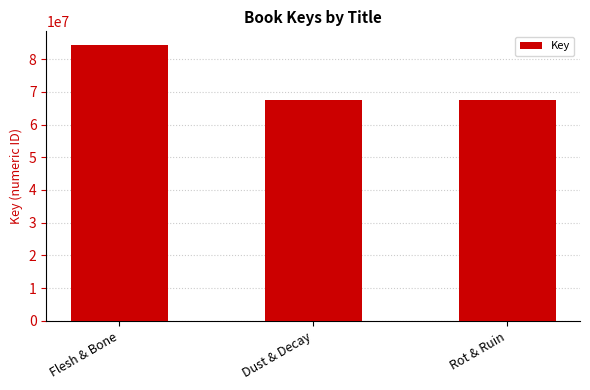

What is the difference between the maximum and minimum values?

16656559